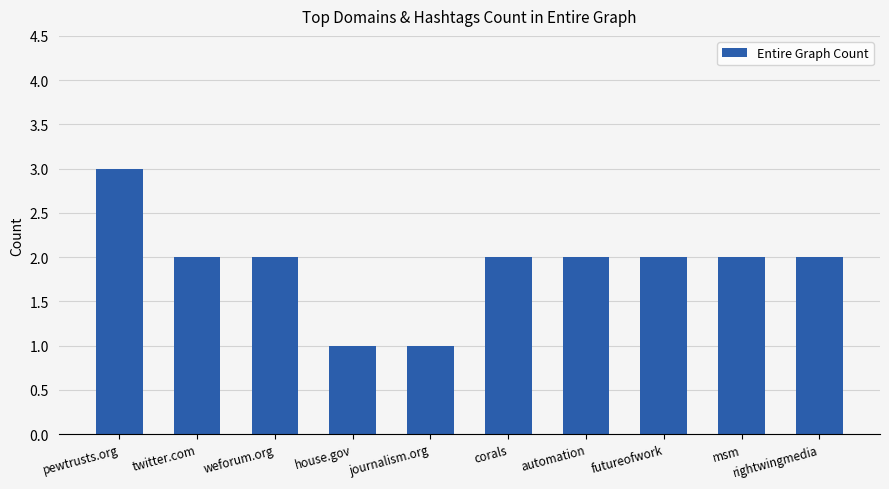

What is the maximum value shown in the chart?

3